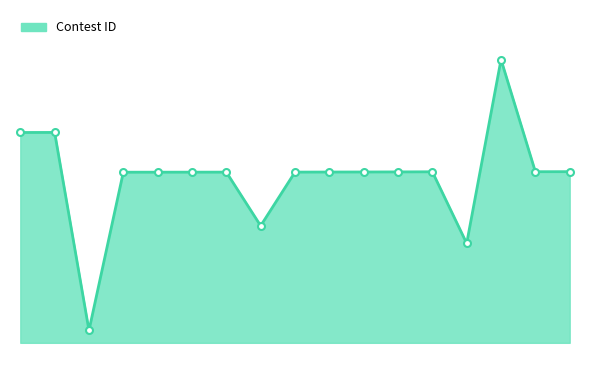

Is this an area chart (filled region under the line)?

Yes